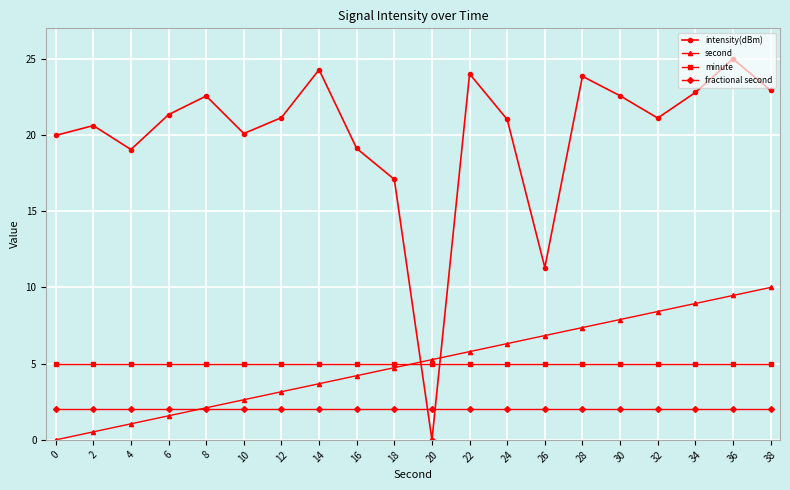

What is the difference between the highest and lowest values at 34?

20.8